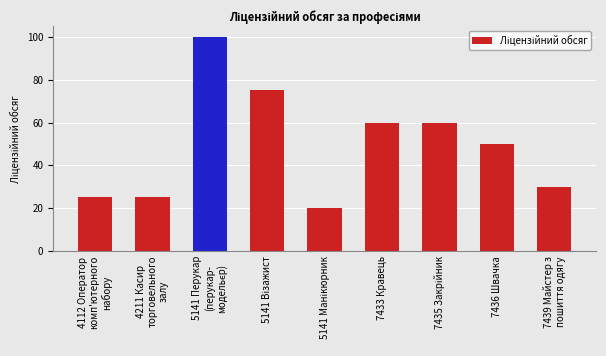

What is the difference between the maximum and minimum values?

80